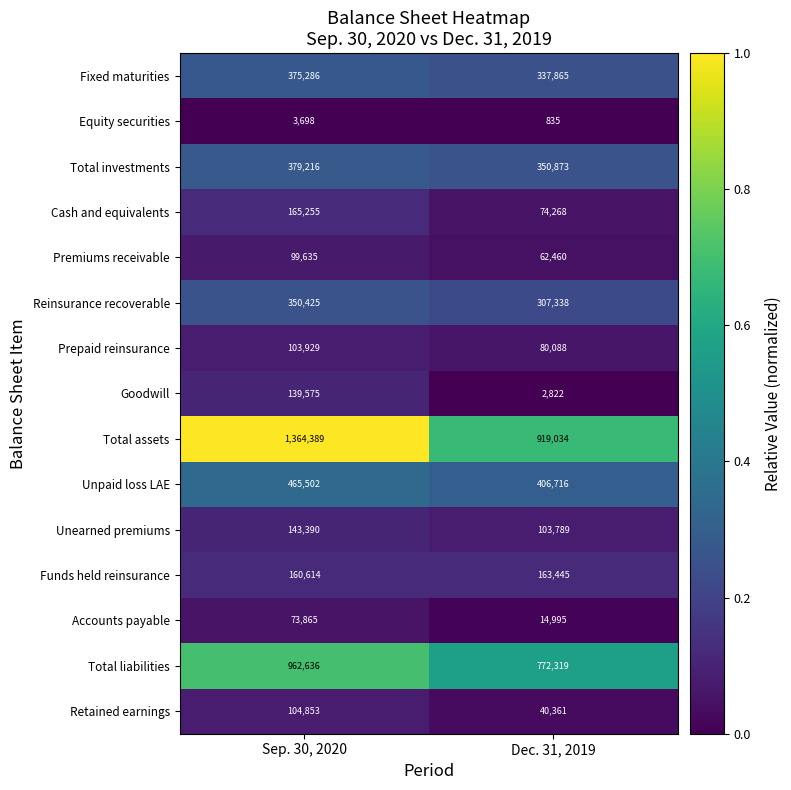

Which series has the largest range (max minus min)?

Total assets